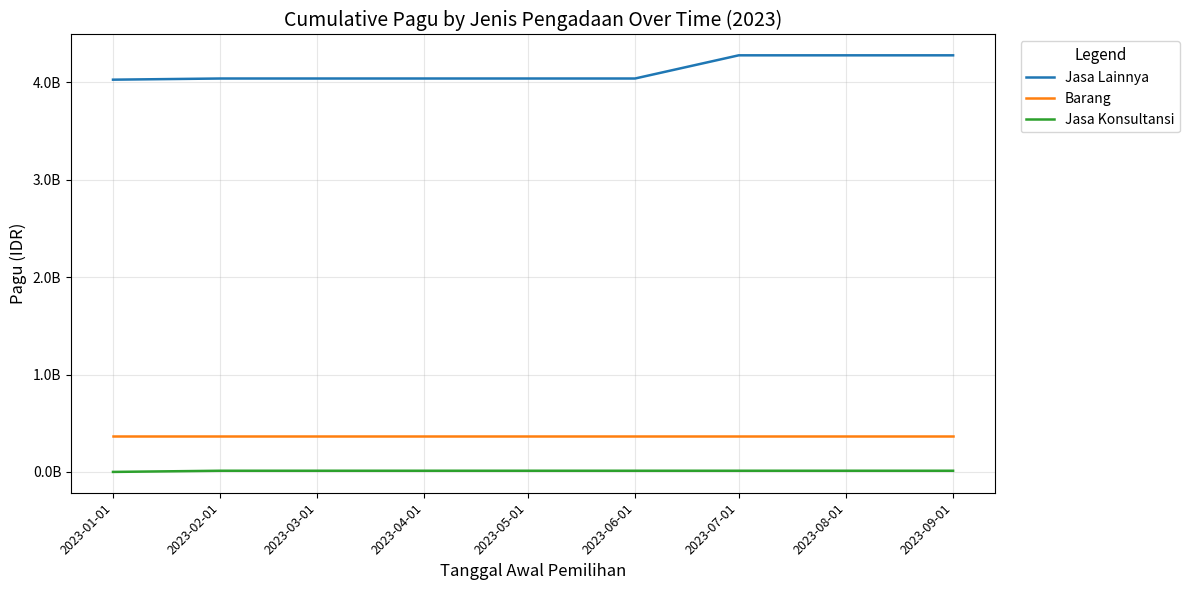

What are all the series names shown in the legend?

Jasa Lainnya, Barang, Jasa Konsultansi